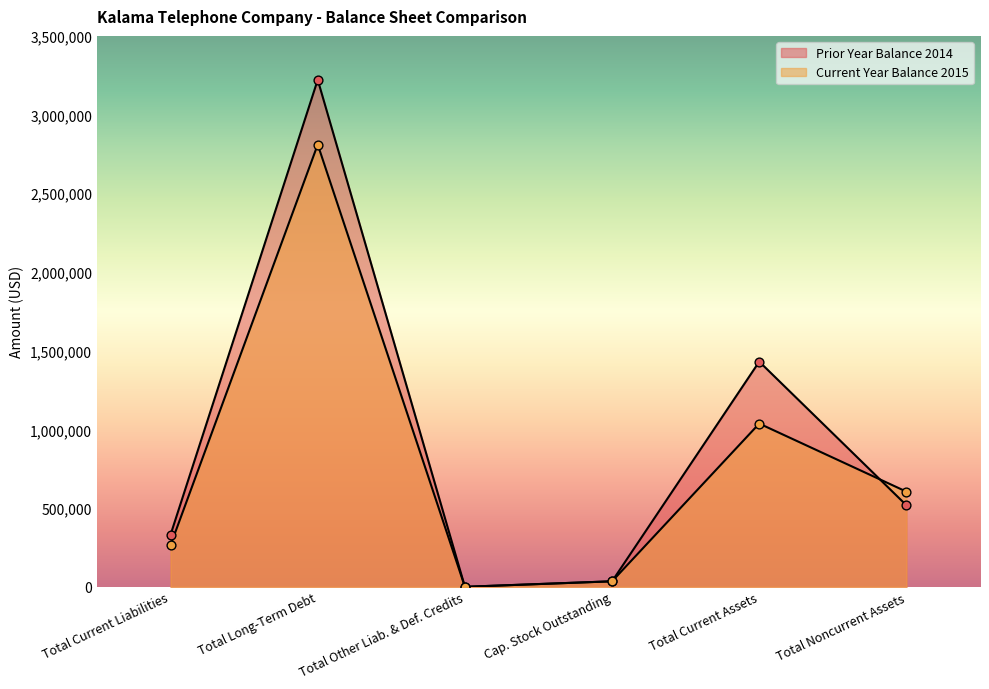

Which series has the largest total across all categories?

Prior Year Balance 2014